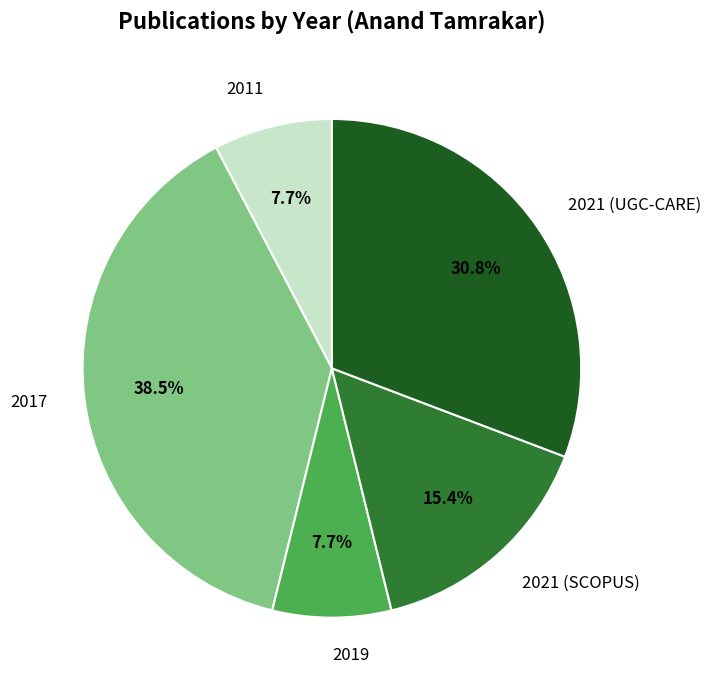

To the nearest percent, what portion does 2021 (UGC-CARE) represent?

31%